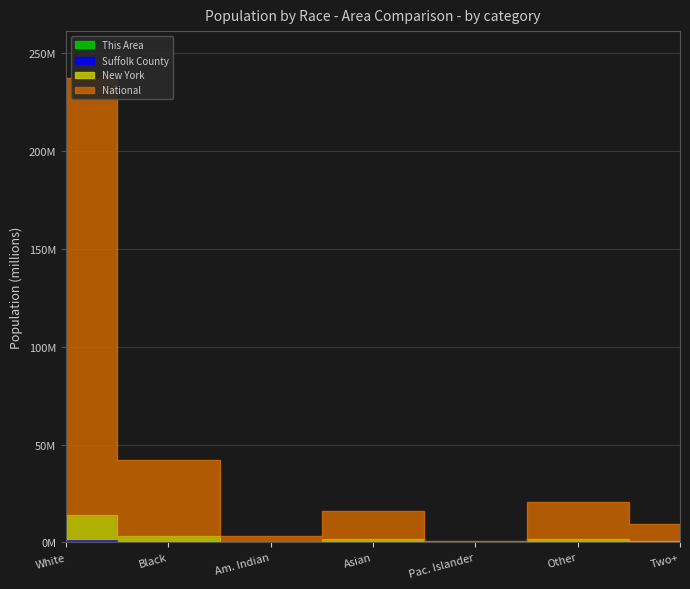

What is the total value across all series at Asian?

17.7